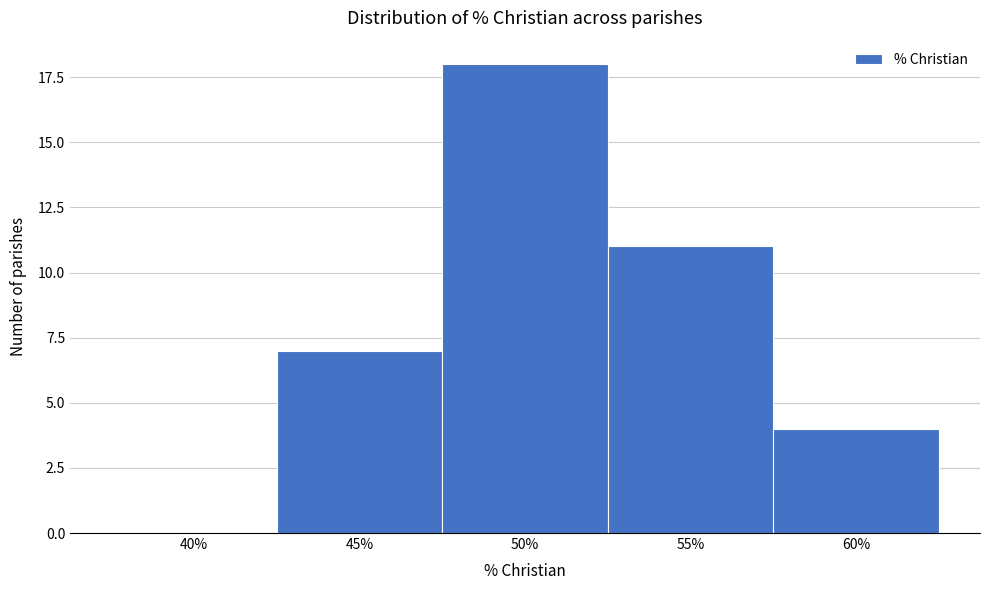

Reading left to right, list all the values displayed in this chart.

40%=0	45%=7	50%=18	55%=11	60%=4